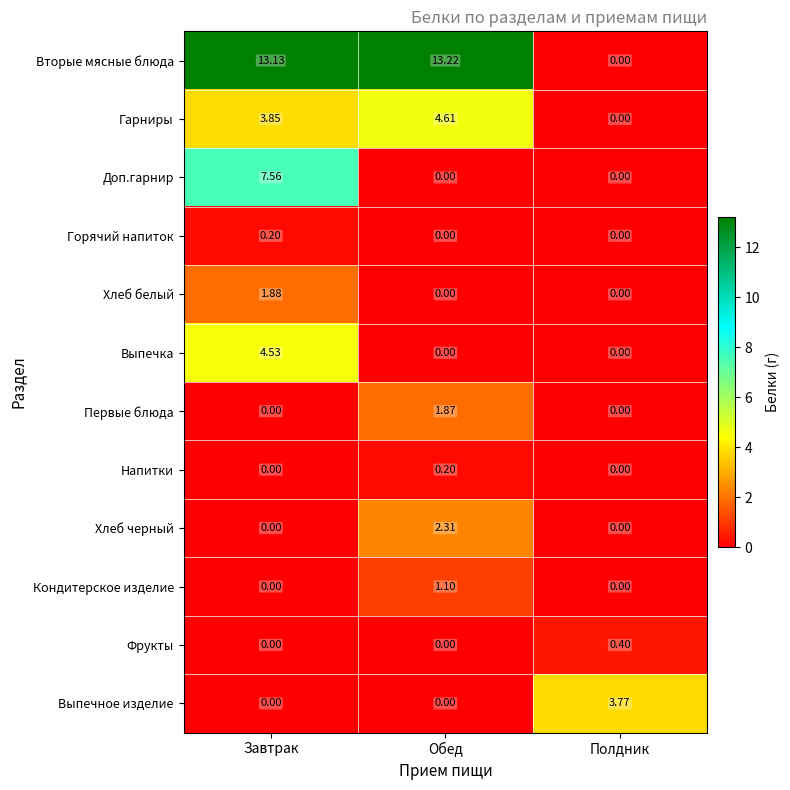

Which series changed the most between Завтрак and Обед?

Доп.гарнир